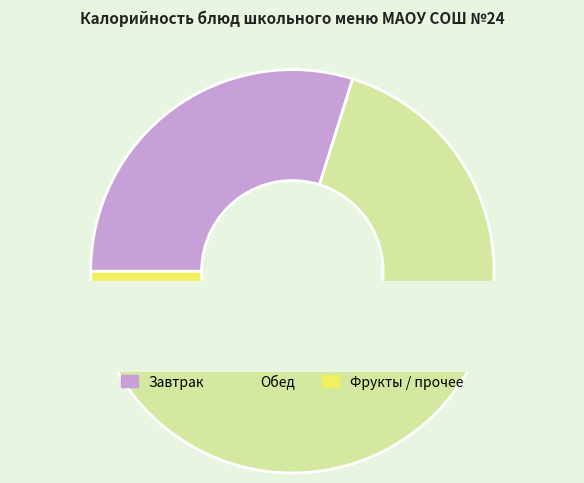

What is the smallest slice in the pie chart?

Фрукты